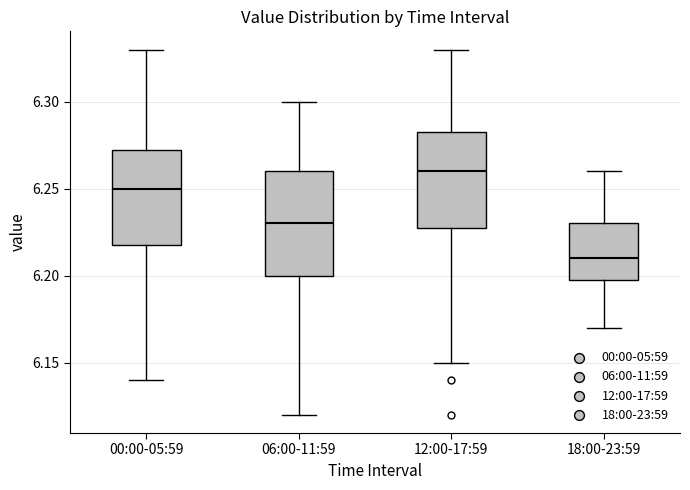

Reading left to right, read every box against the y-axis: the position of its median line, the range the box covers, and the ends of its whiskers. The values are not printed on the chart, so give them approximately, as read against the axis.

00:00-05:59: median 6.250, box 6.220 to 6.275, whiskers 6.140 to 6.330
06:00-11:59: median 6.230, box 6.200 to 6.260, whiskers 6.120 to 6.300
12:00-17:59: median 6.260, box 6.230 to 6.285, whiskers 6.150 to 6.330
18:00-23:59: median 6.210, box 6.200 to 6.230, whiskers 6.170 to 6.260